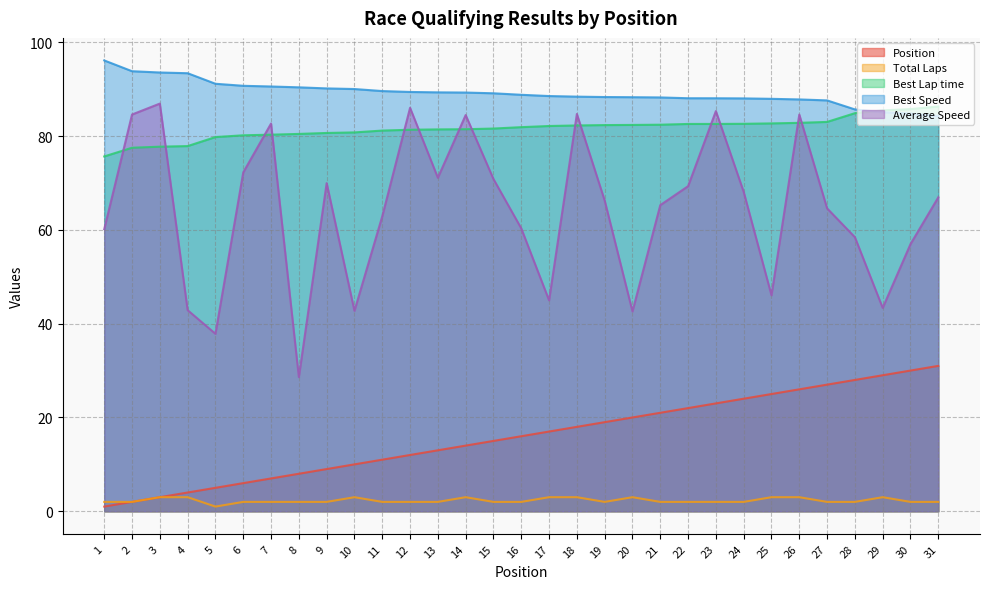

Where is Total Laps nearest to the value 2?

1